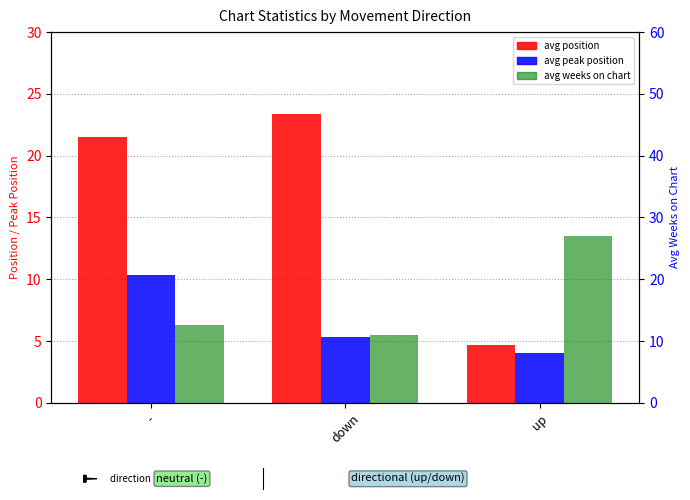

Reading right to left, what are all the values shown in this chart?

avg position: 4.7	23.3	21.5
avg peak position: 4.0	5.3	10.3
avg weeks on chart: 27.0	11.0	12.5